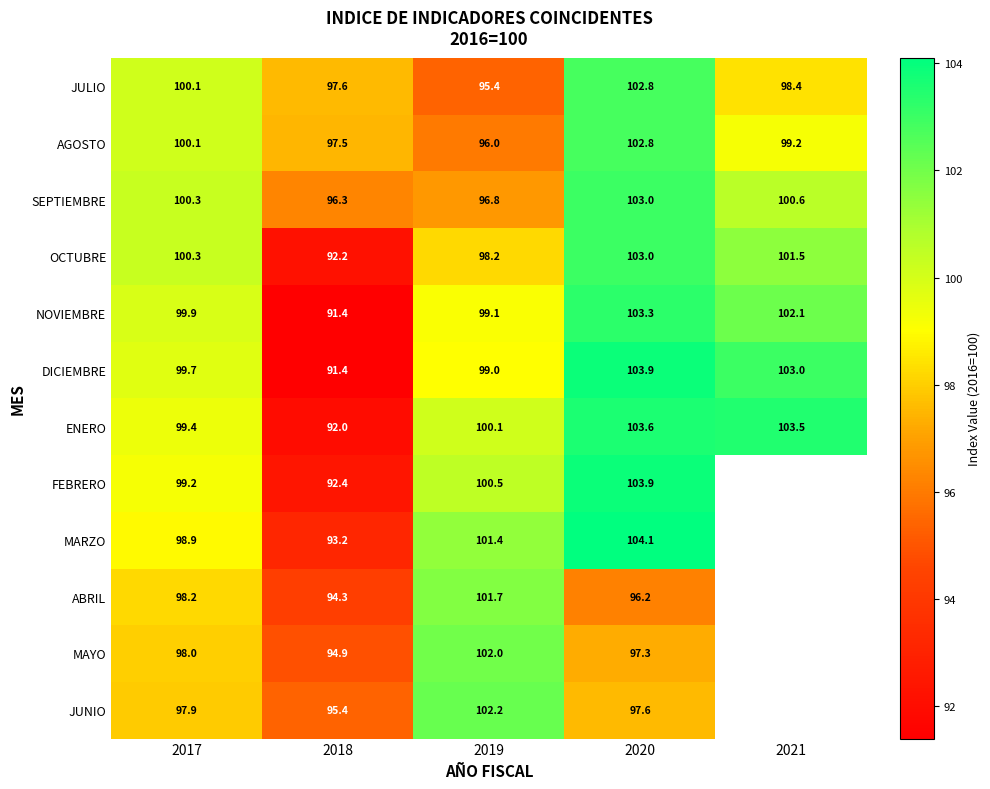

What value does the AGOSTO series have at 2020?

102.8